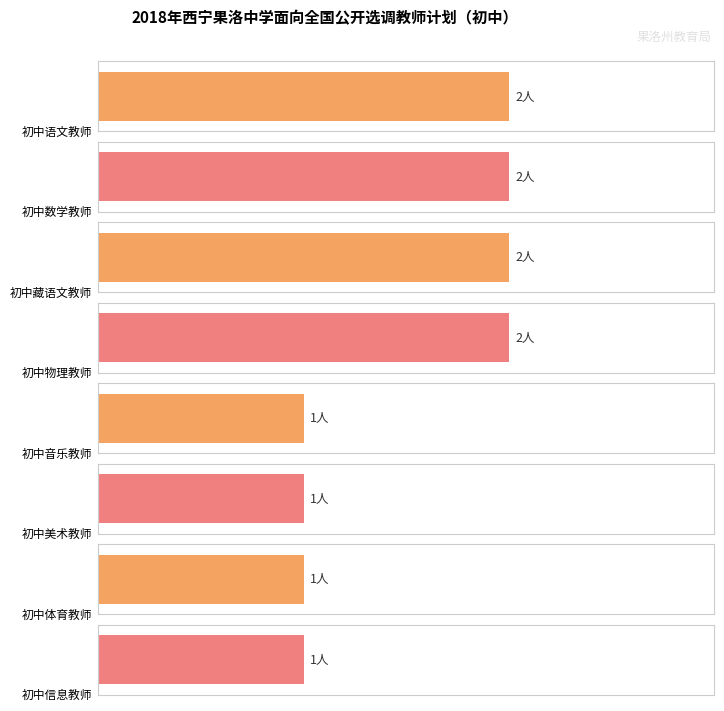

What is the label of the 6th bar from the left?

初中美术教师